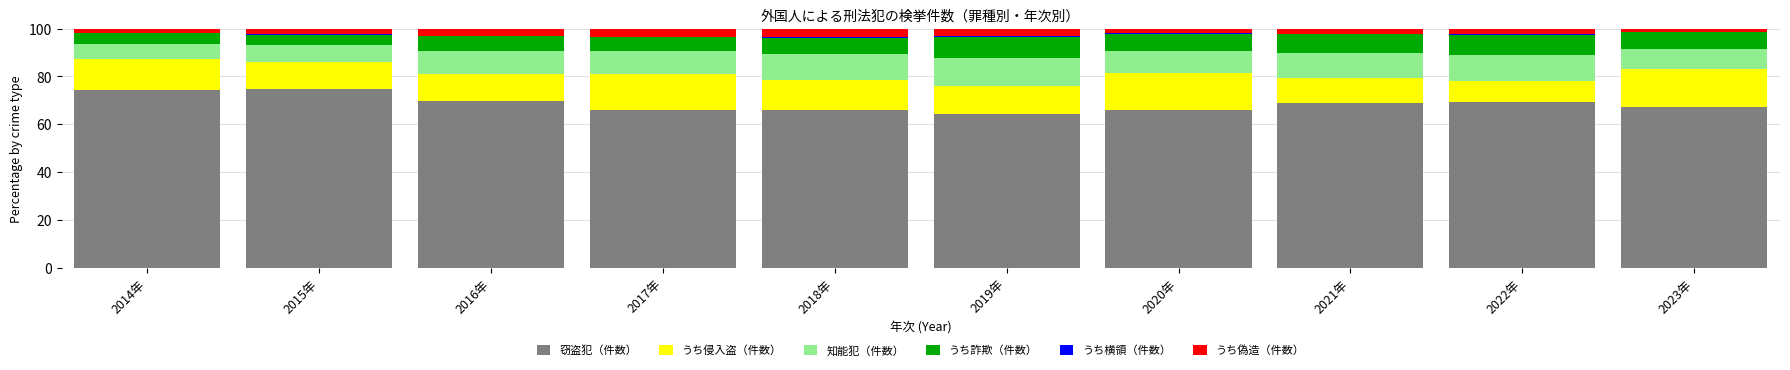

Is it true that 窃盗犯（件数） equals 74.4 at 2014年?

True